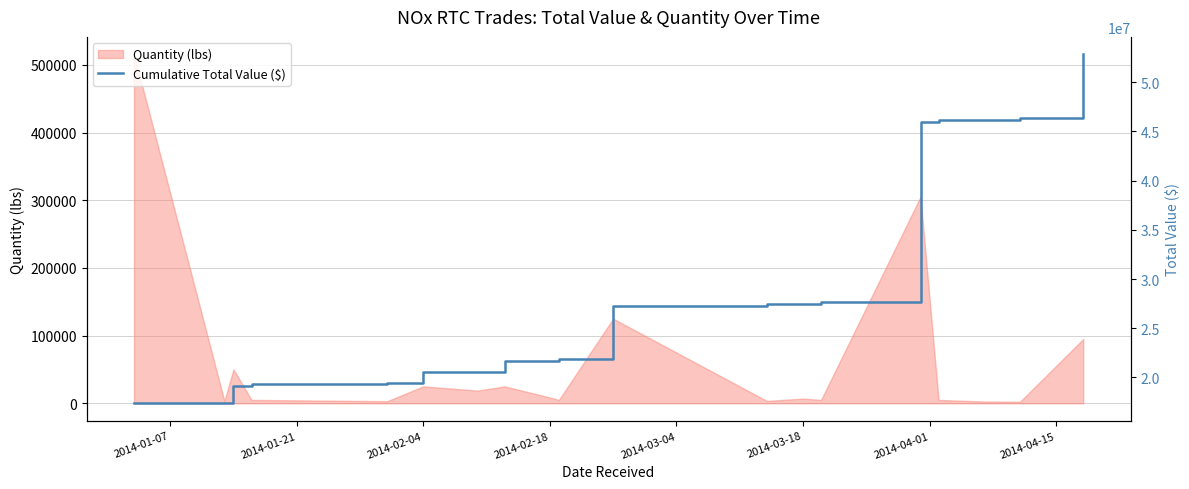

Does the chart have visible grid lines?

Yes